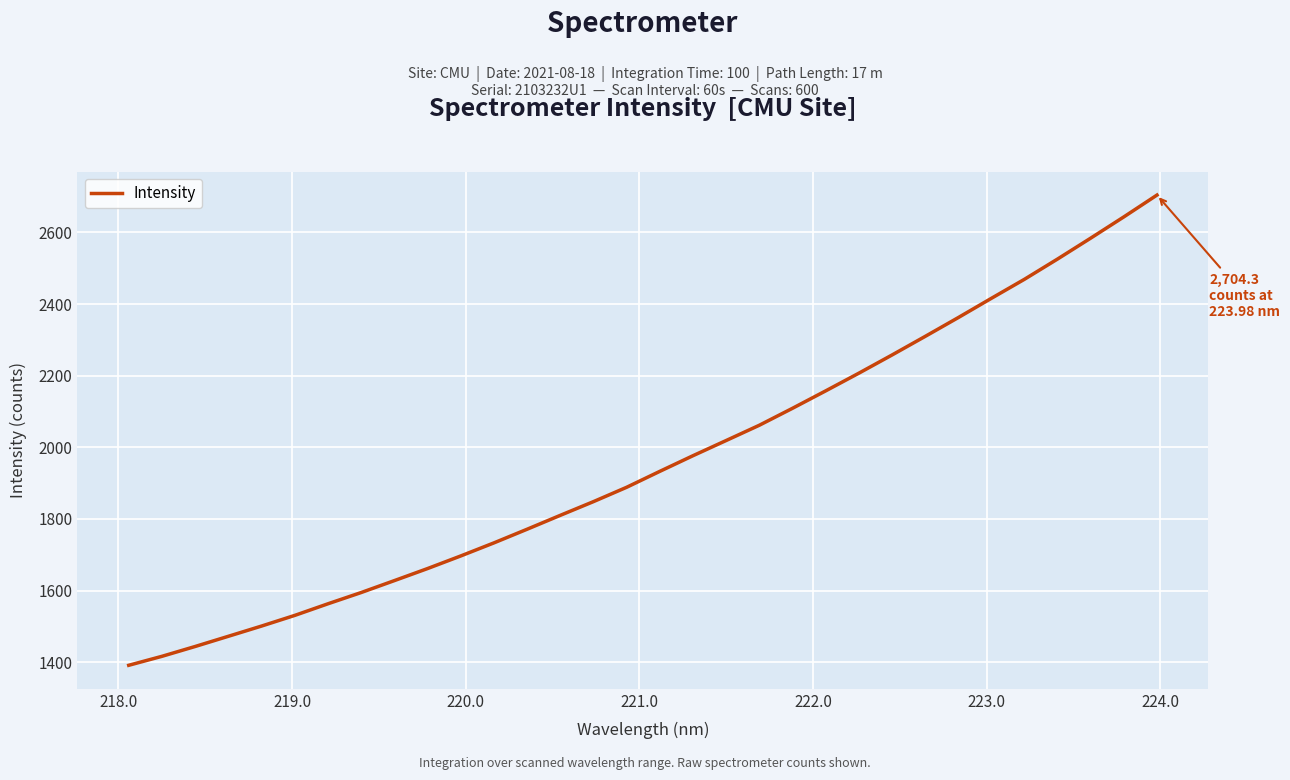

What is the difference between the maximum and minimum values?

1313.2